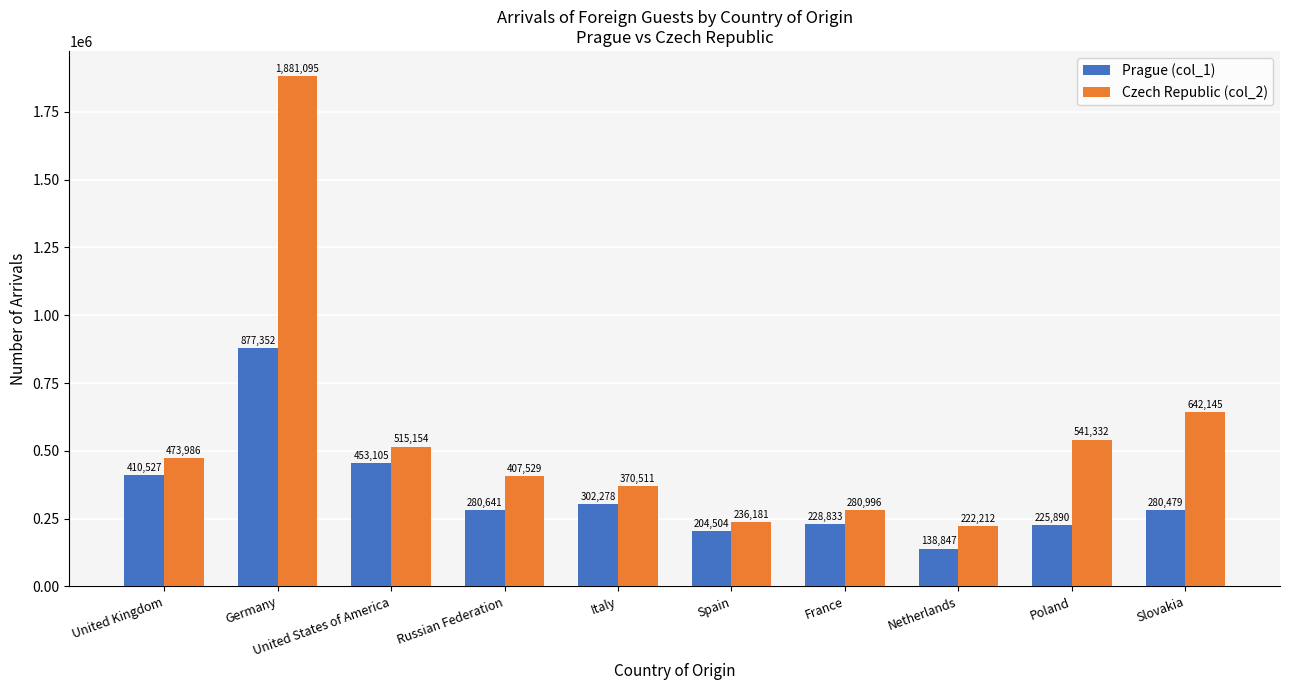

How many values in the Prague (col_1) series are below 280641?

5